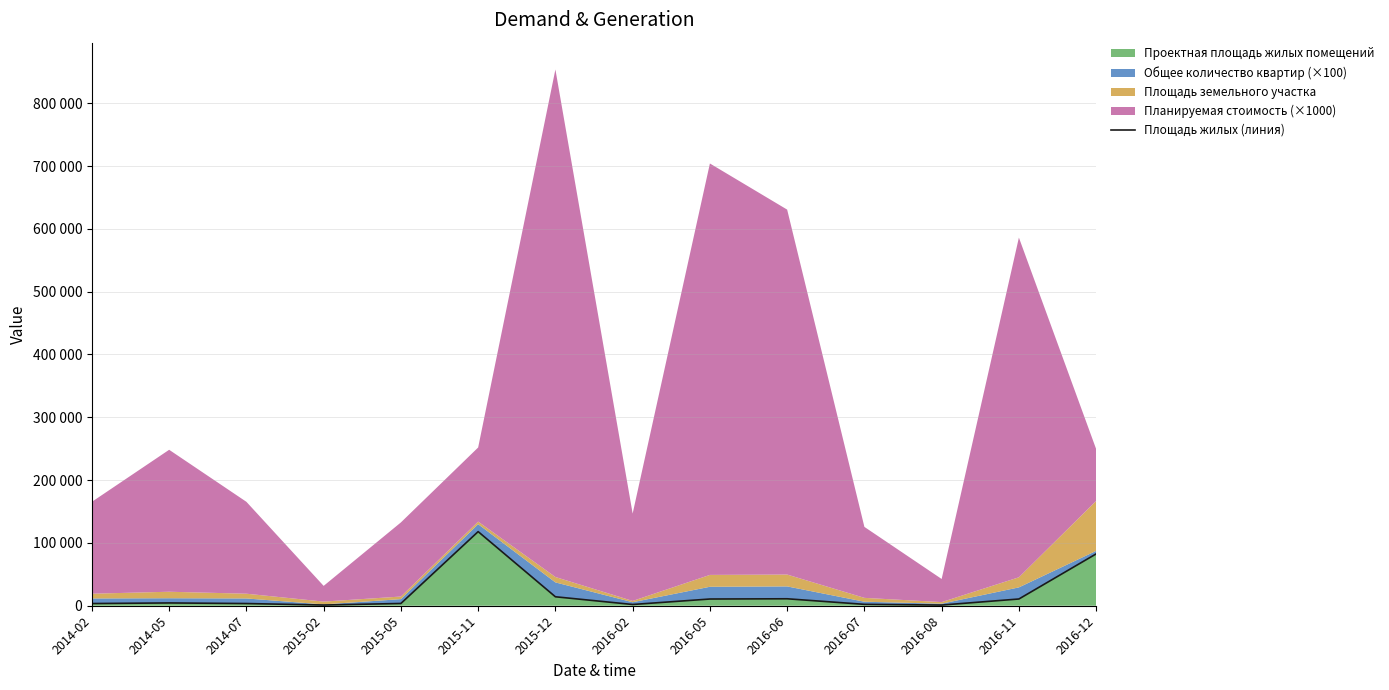

How many data points are above 4448?

6